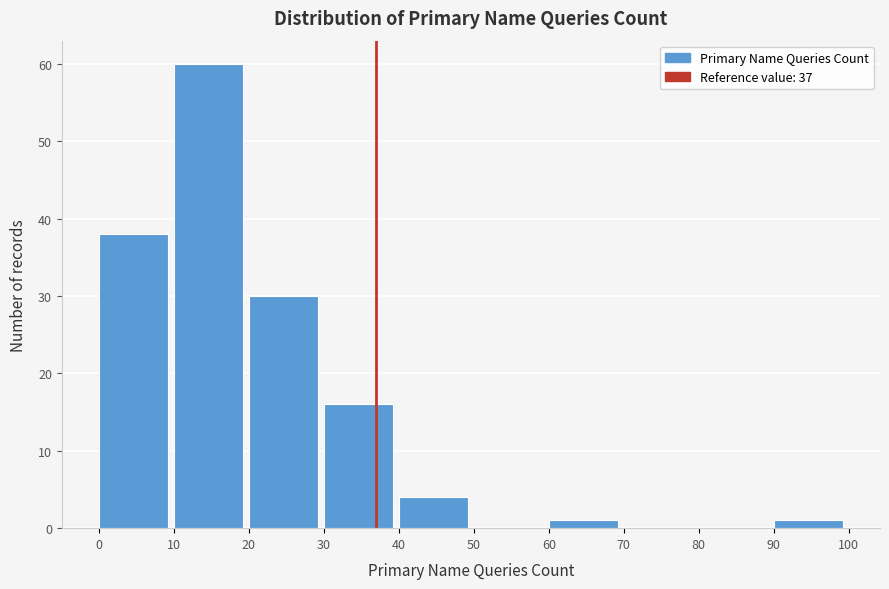

Reading left to right, transcribe this chart: for each bar, give the range it covers on the x-axis and its height. The values are not printed on the chart, so give them approximately, as read against the axis.

0 to 10: 38
10 to 20: 60
20 to 30: 30
30 to 40: 16
40 to 50: 4
50 to 60: 0
60 to 70: 1
70 to 80: 0
80 to 90: 0
90 to 100: 1